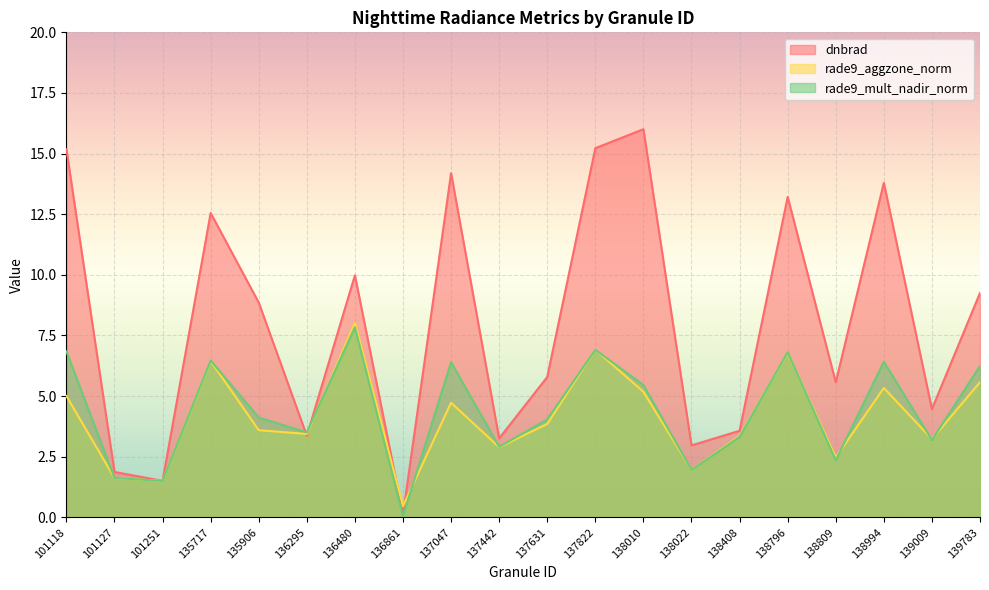

Is the value of dnbrad at 138408 greater than the value of rade9_aggzone_norm at 135906?

No